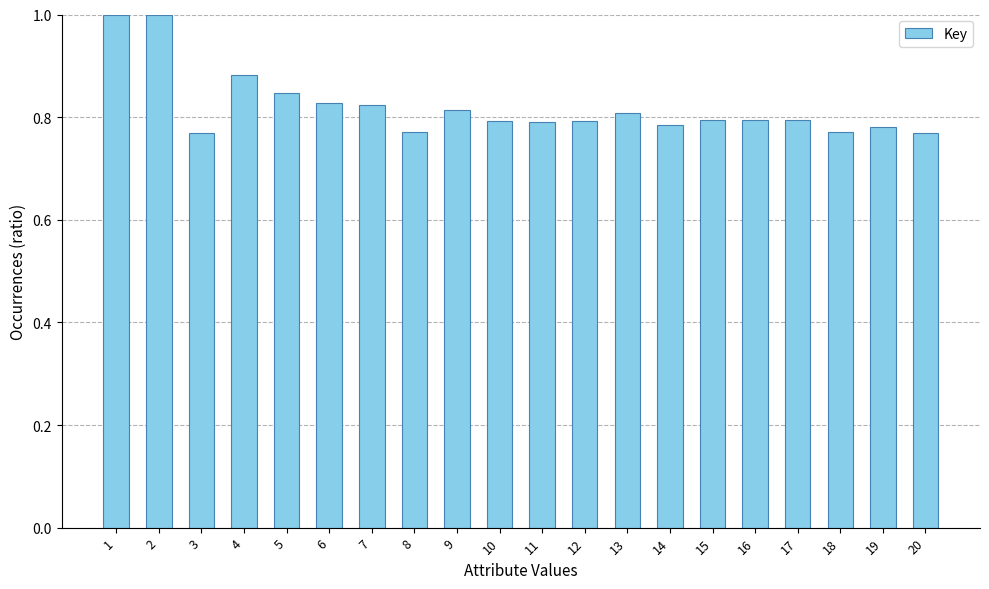

The value at 15 is 0.8. True or false?

True